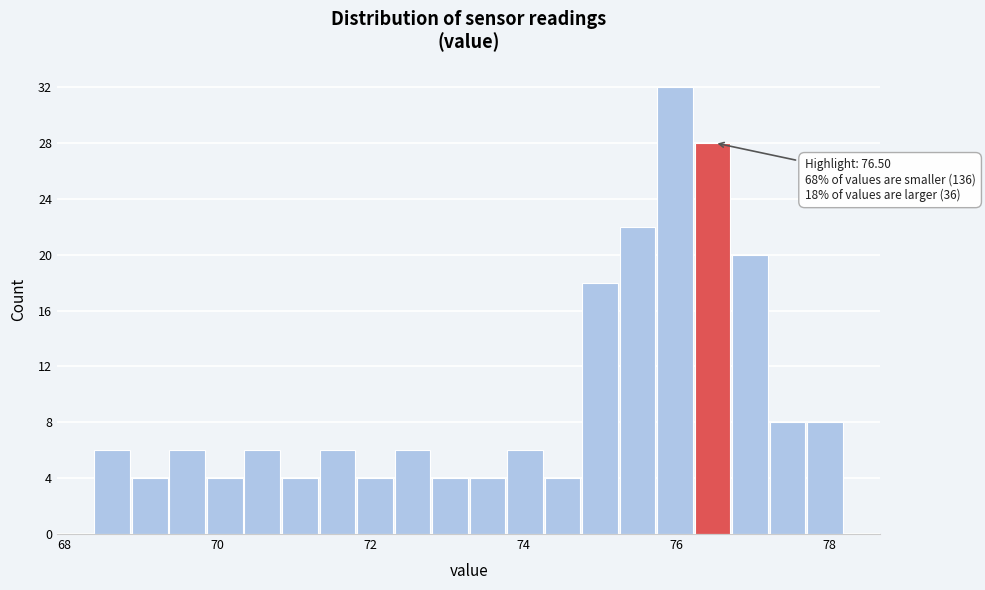

Read against the x-axis, roughly where is the centre of the tallest bar?

76.0